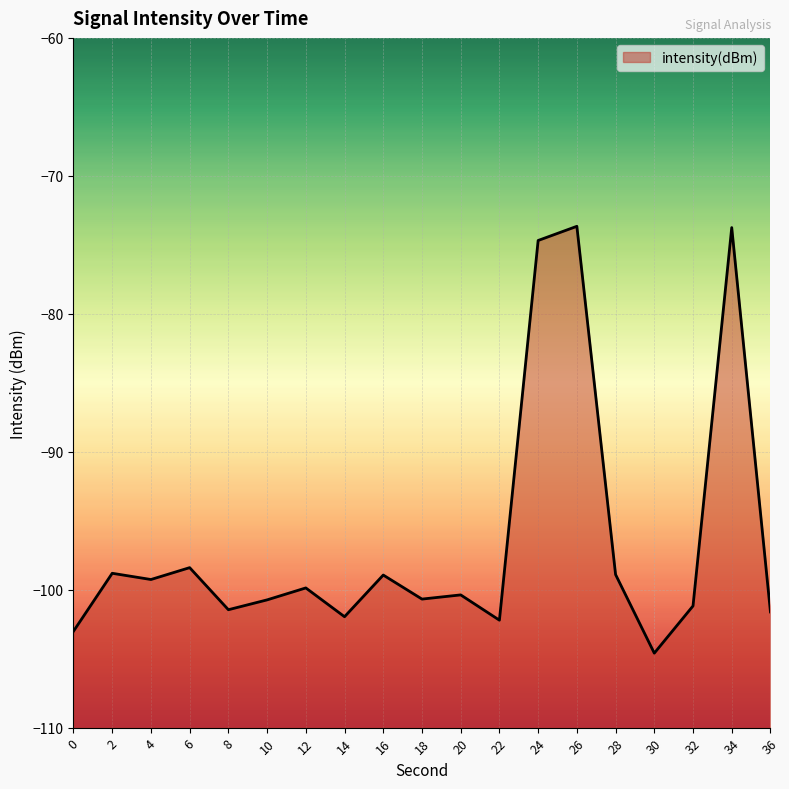

Where is the first local minimum?

4